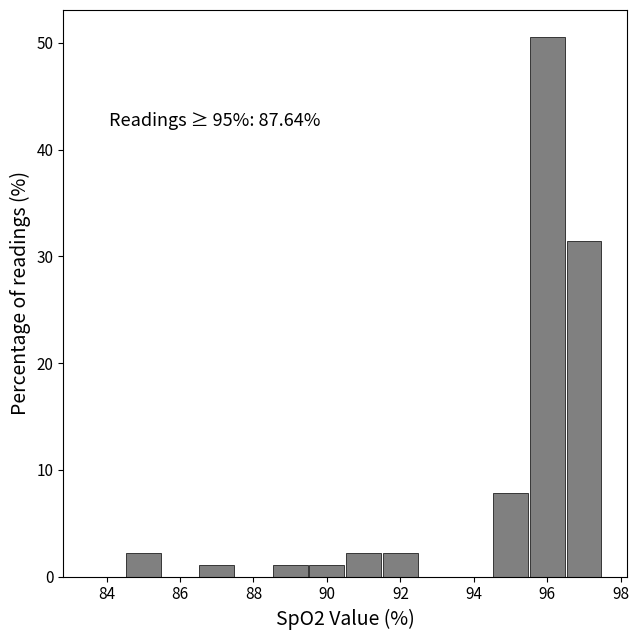

Which range on the x-axis has the tallest bar?

95.5 to 96.5